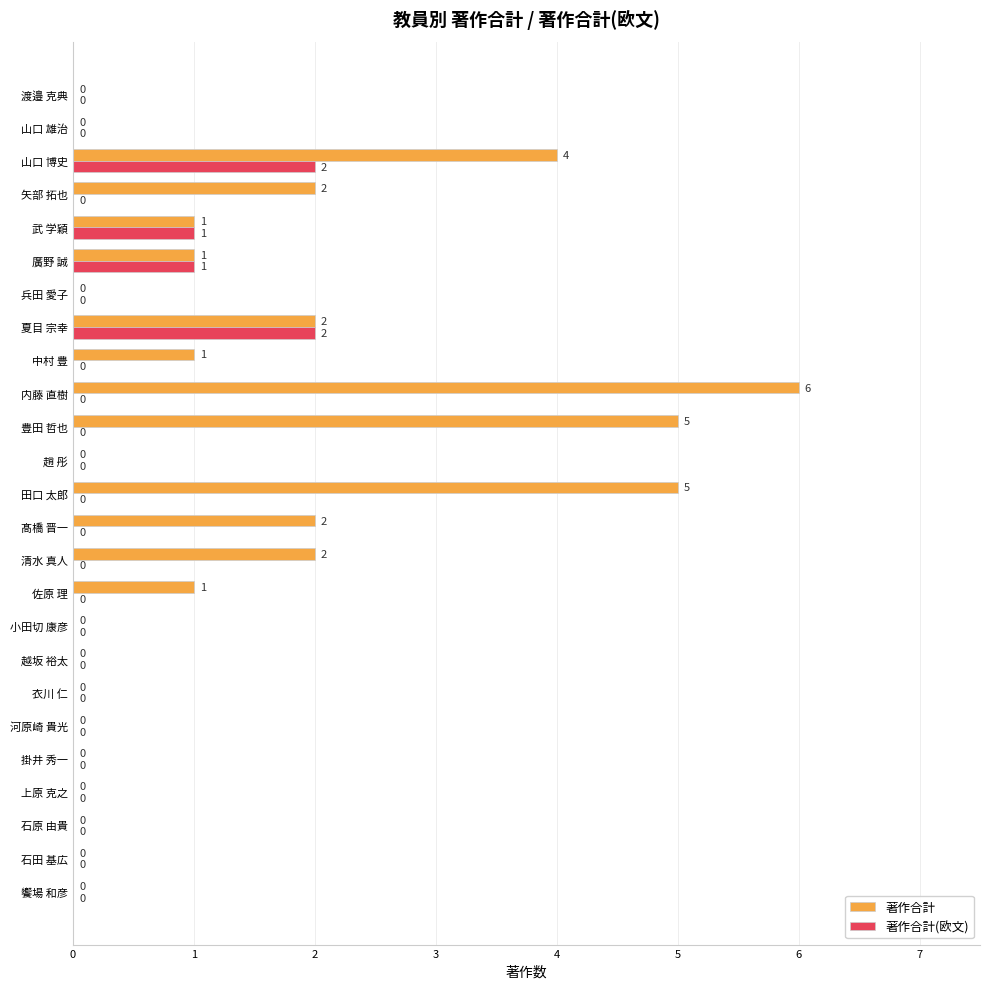

Which series has the largest total across all categories?

著作合計